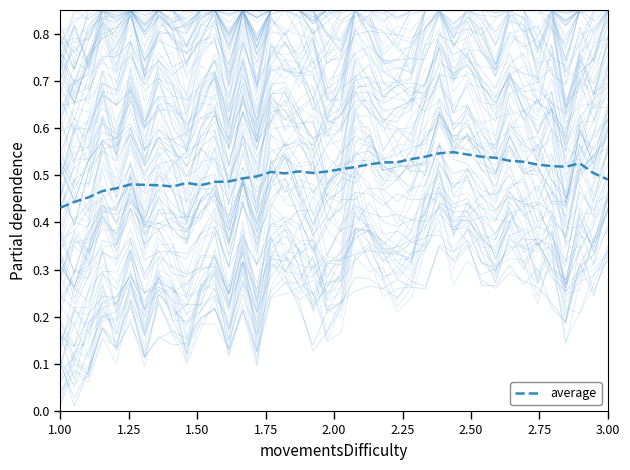

The average series shows 0.1 at 3.00. True or false?

False